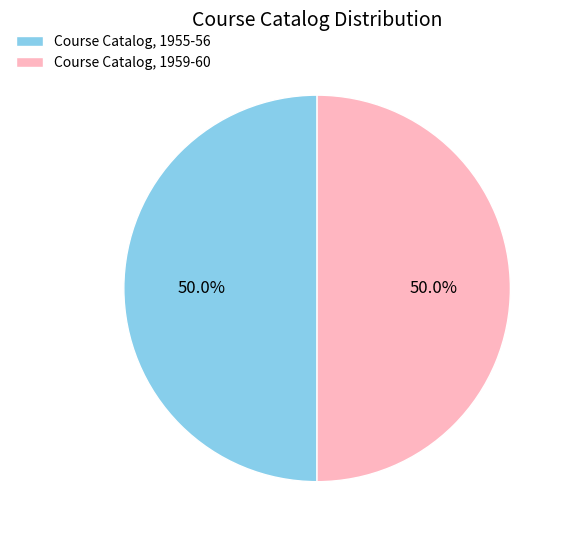

What percentage is NOT represented by Course Catalog, 1959-60?

50.0%